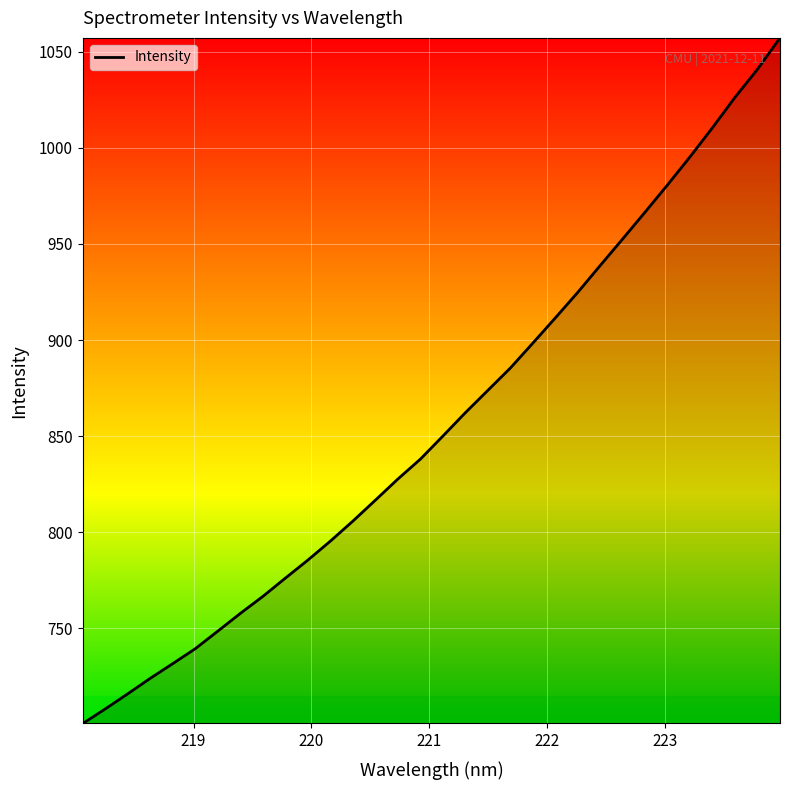

What is the greatest value displayed?

1057.2